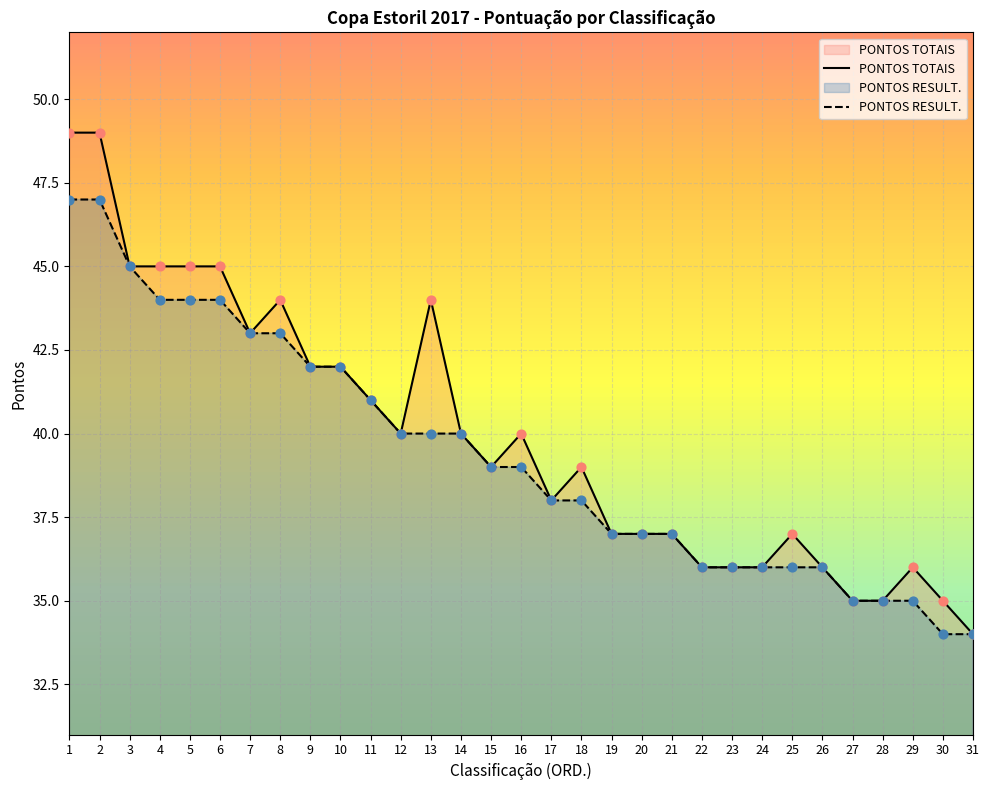

Is the value of PONTOS RESULT. at 30 greater than the value of PONTOS TOTAIS at 9?

No